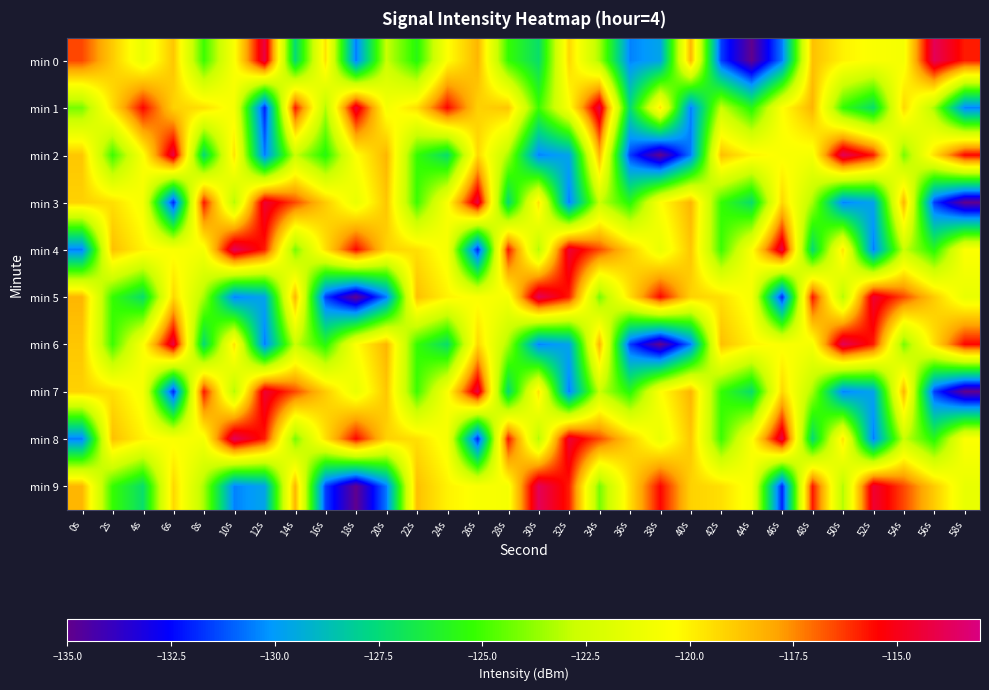

Which series changed the most between 8s and 28s?

min 3